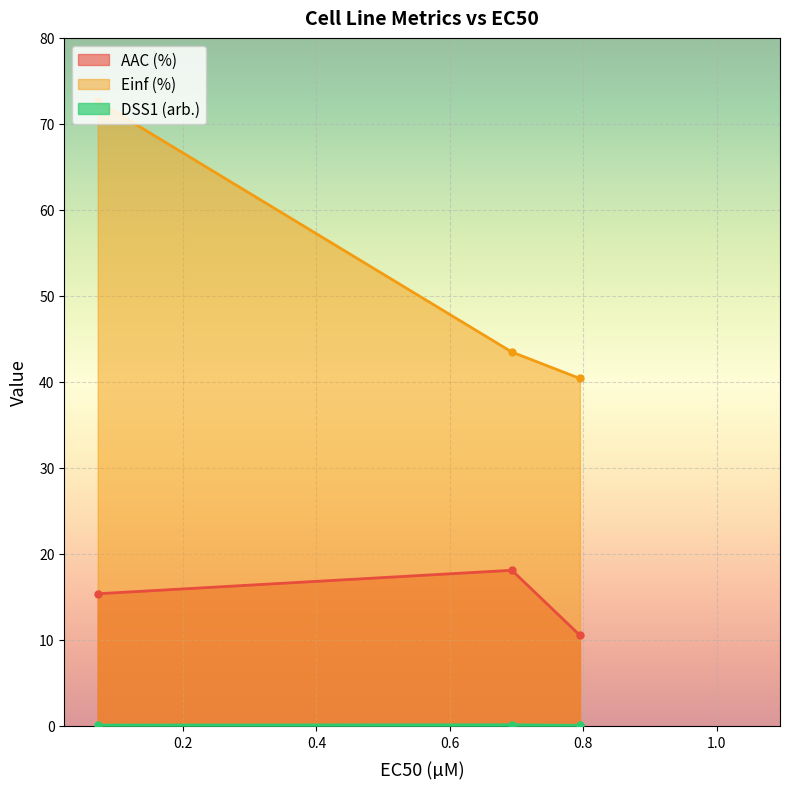

What is the minimum value shown in the chart?

0.1